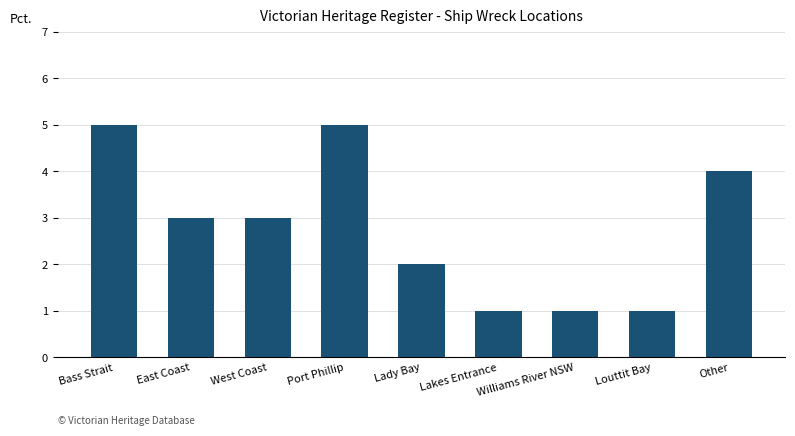

Is it true that the value at Lady Bay is 2?

True